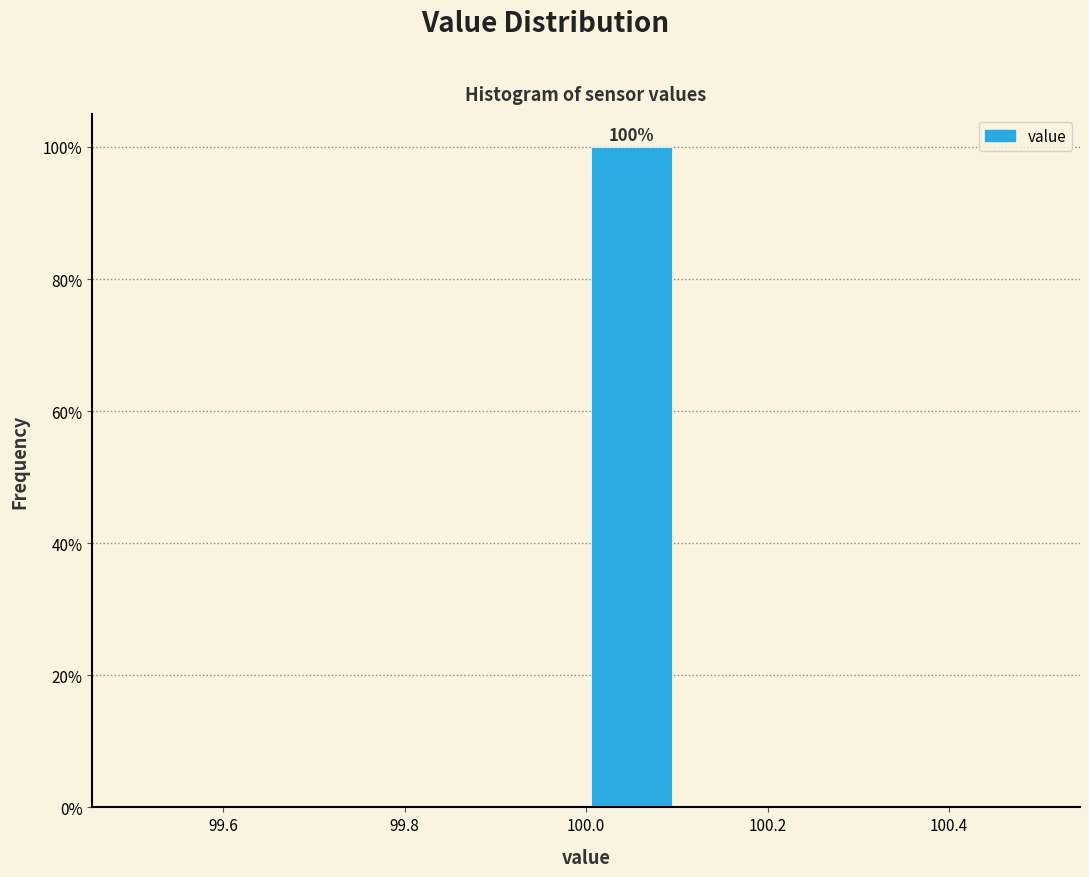

Over which range of the x-axis is the bar tallest?

100.0 to 100.1